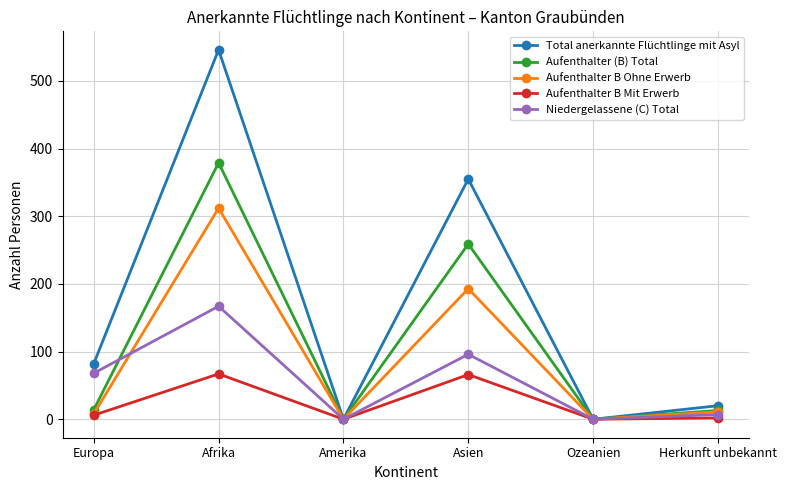

What value does the Niedergelassene (C) Total series have at Europa?

68